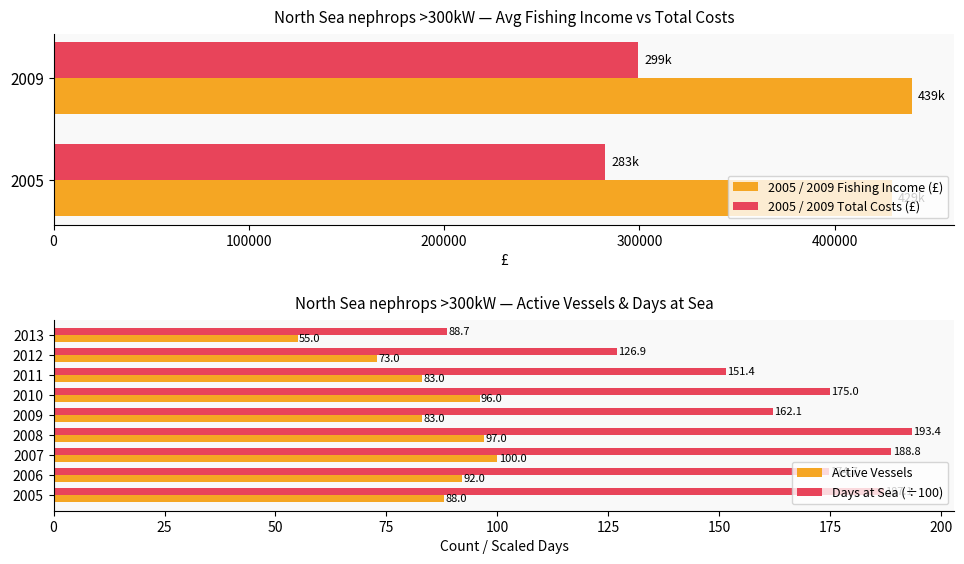

Which category has the highest value in the Active Vessels series?

2007